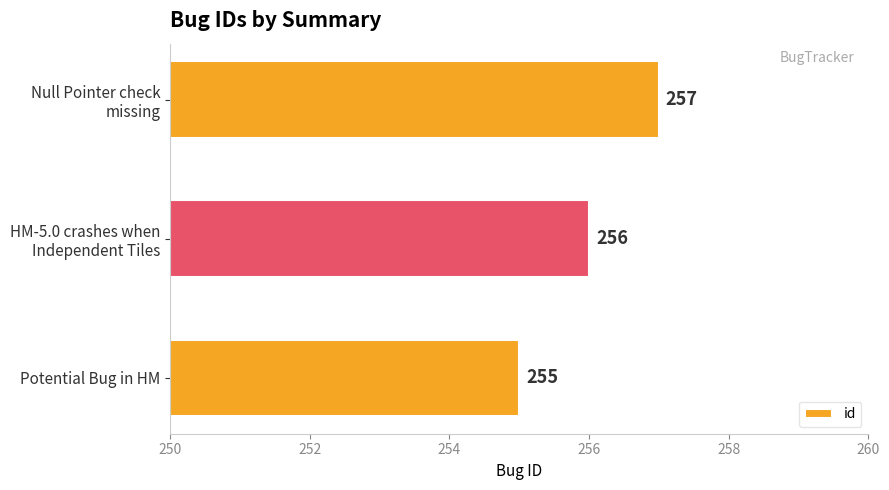

Reading top to bottom, transcribe all the data shown in this chart.

257	256	255